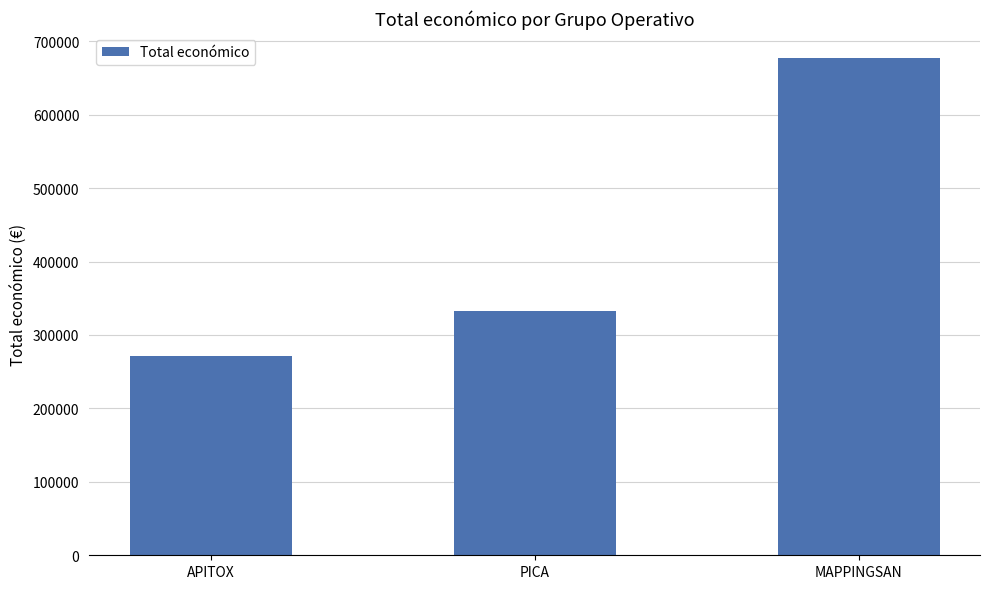

Reading left to right, extract all data points from this chart.

APITOX=271552	PICA=333001	MAPPINGSAN=677425